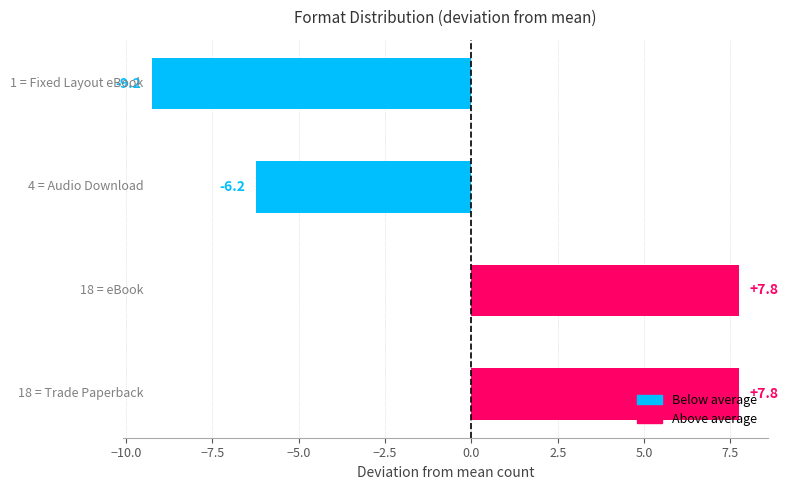

What is the difference between the maximum and second lowest values?

14.0